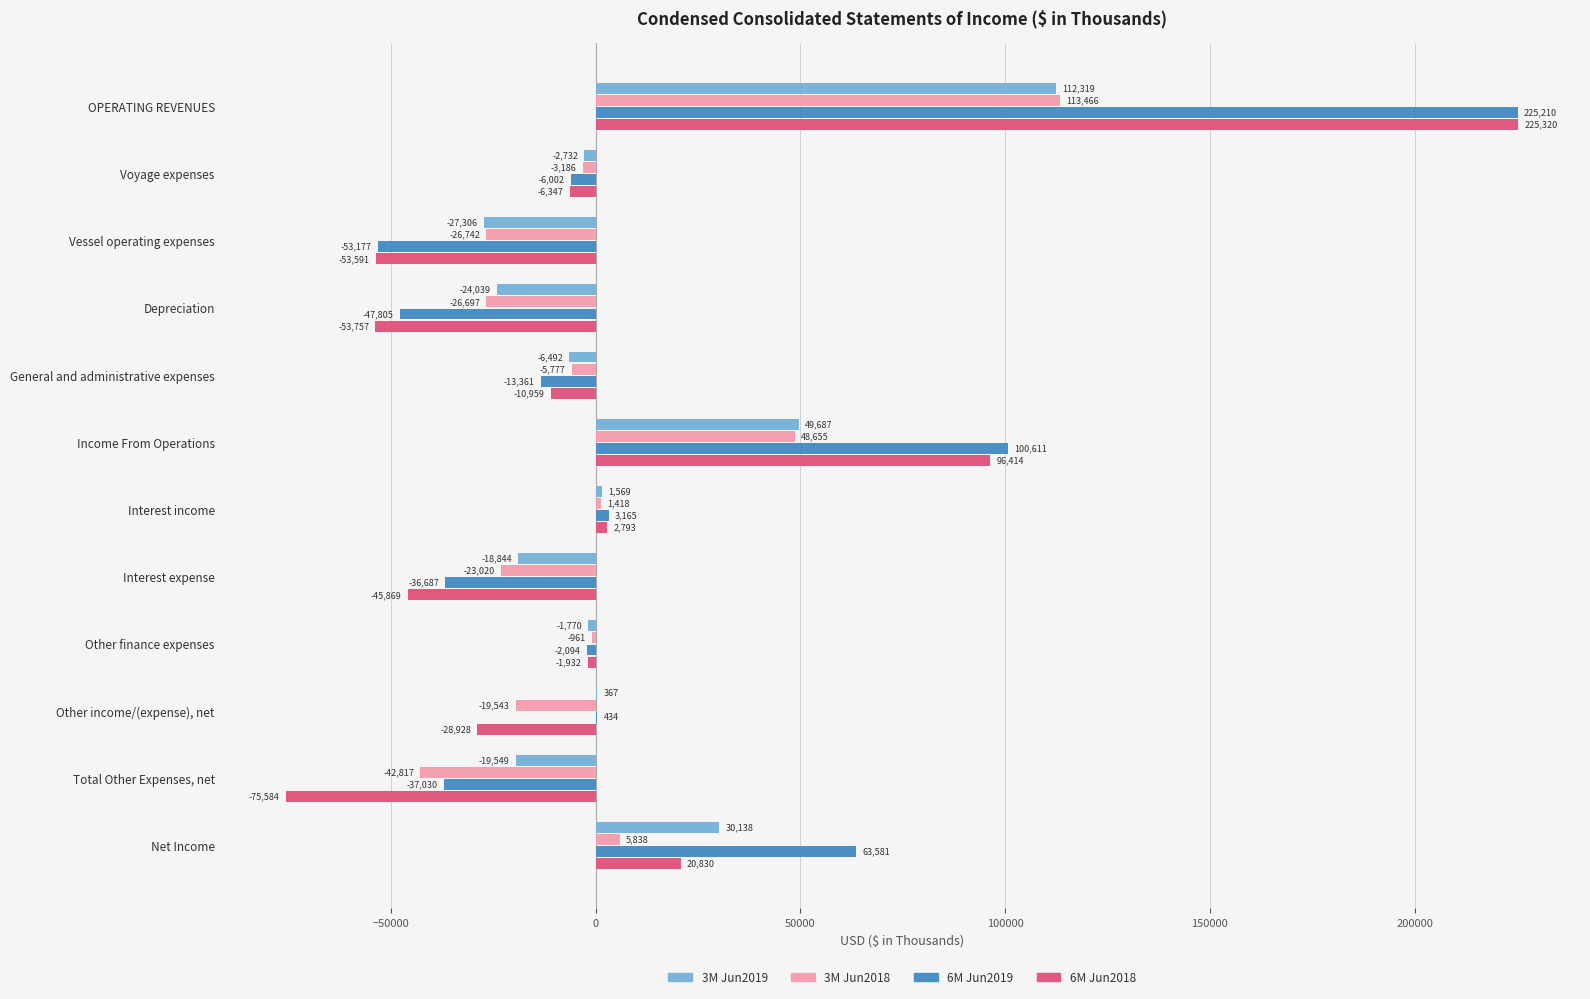

Which label corresponds to the largest value in the chart?

OPERATING REVENUES